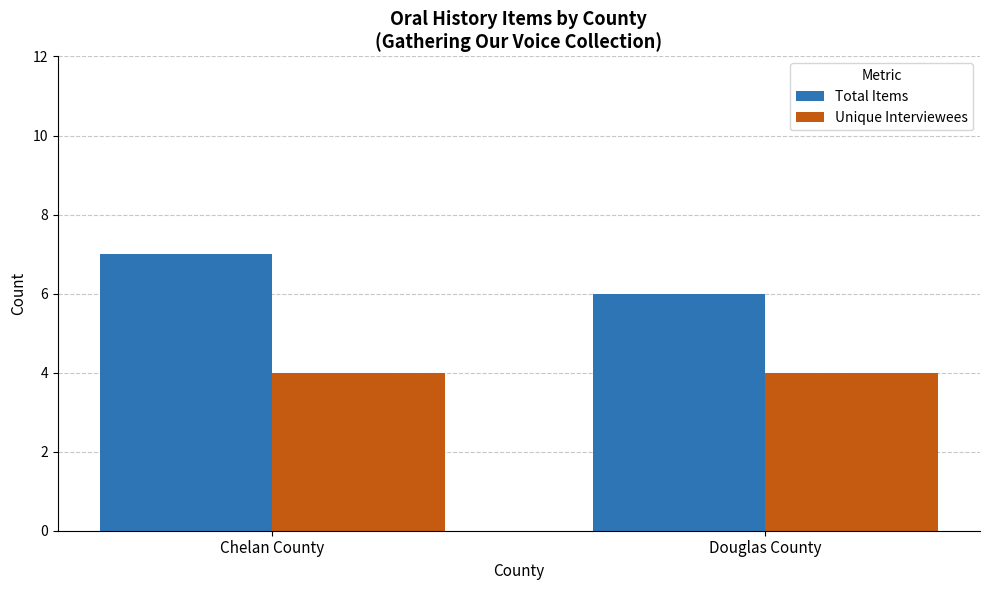

Count the Total Items values in the range 6 to 7.

2